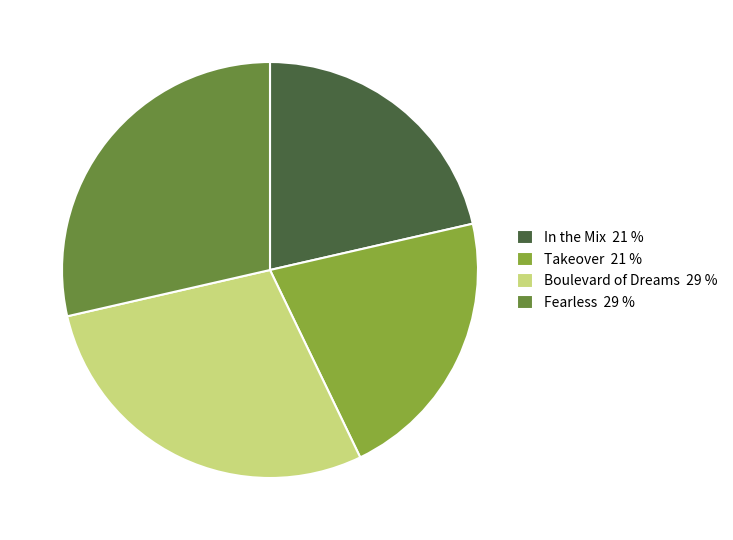

Does any single category account for the majority?

No